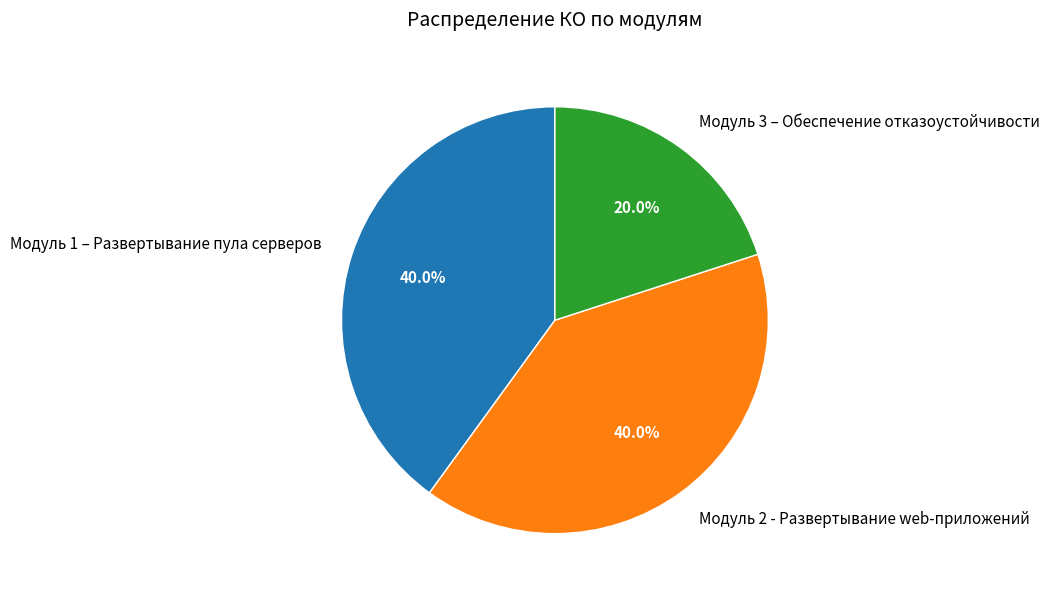

What percentage is the Модуль 3 – Обеспечение отказоустойчивости slice, to the nearest percent?

20%